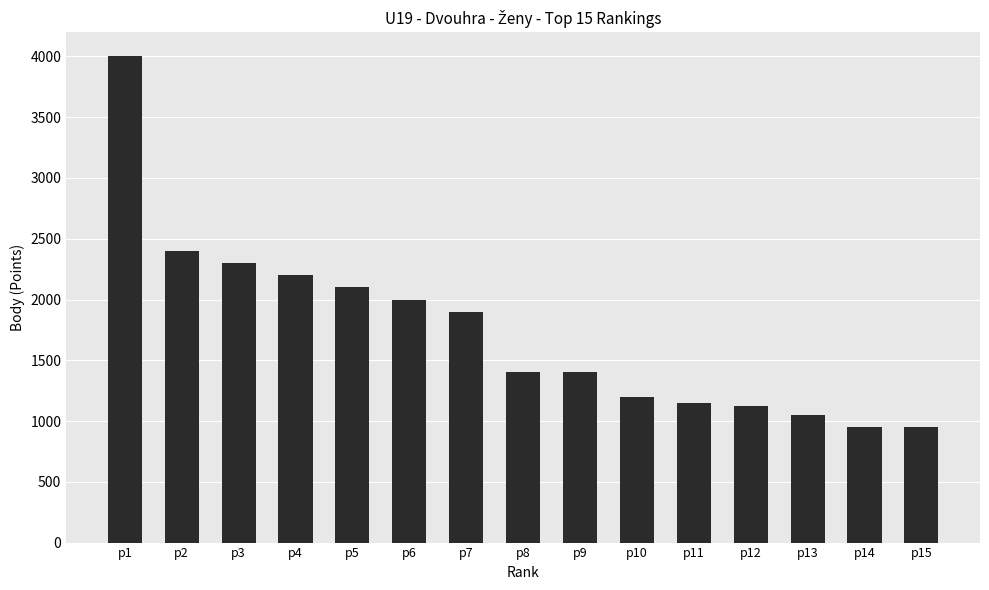

The chart shows a value of 1200 at p10. True or false?

True